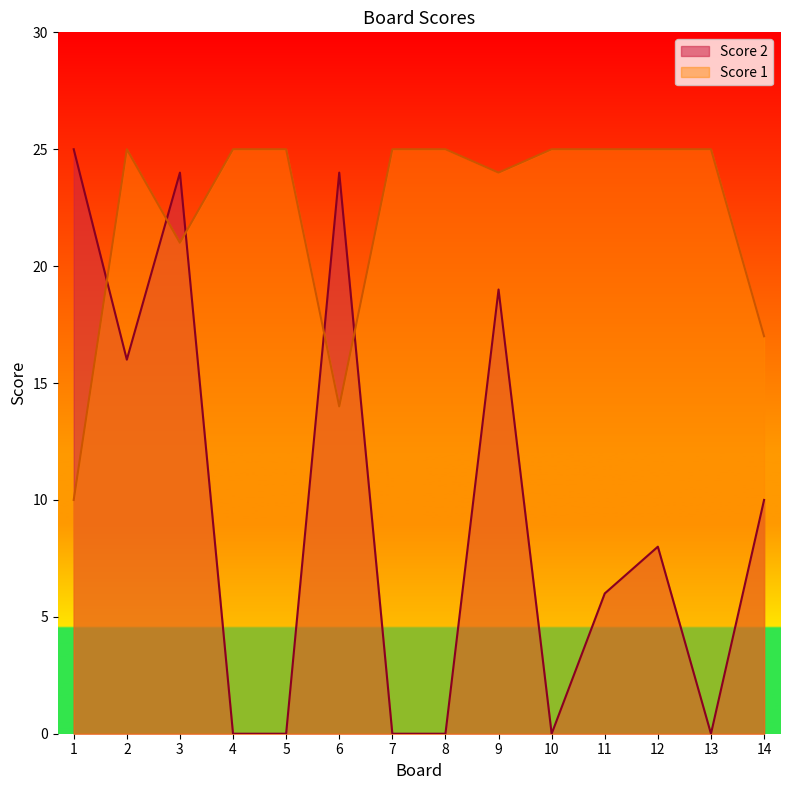

What is the sum of all Score 2 values?

132